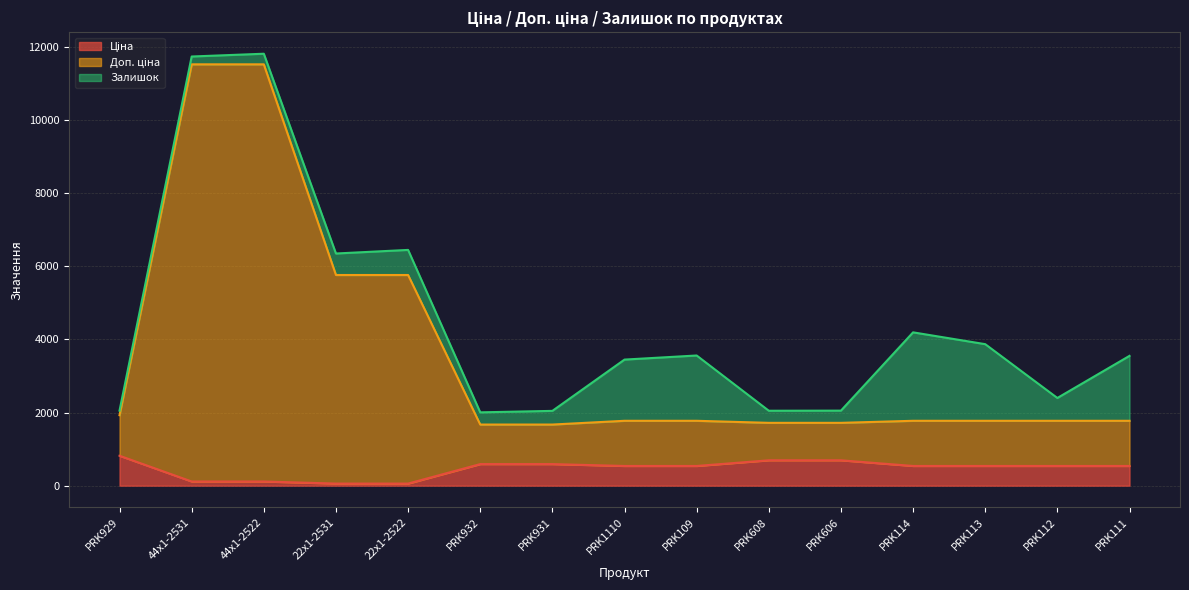

What is the label of the 2nd point from the left?

44x1-2531